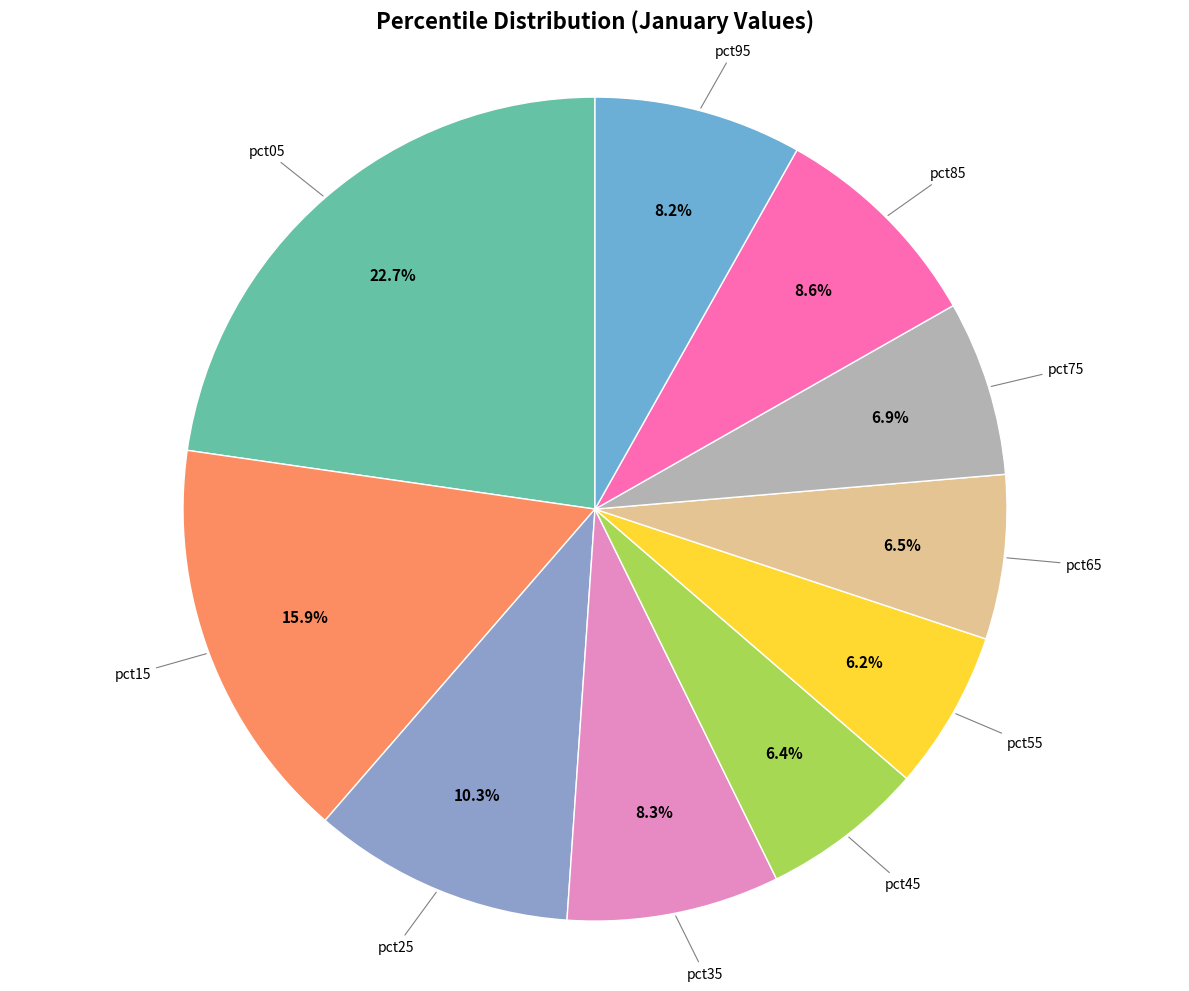

To the nearest percent, what is the average slice percentage?

10%